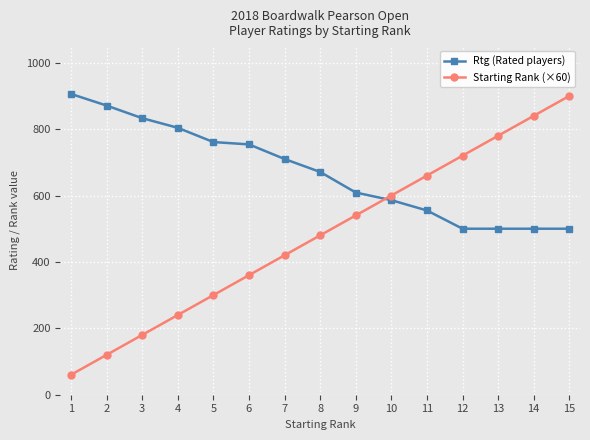

What value does the Starting Rank (×60) series have at 12, to the nearest 100?

700